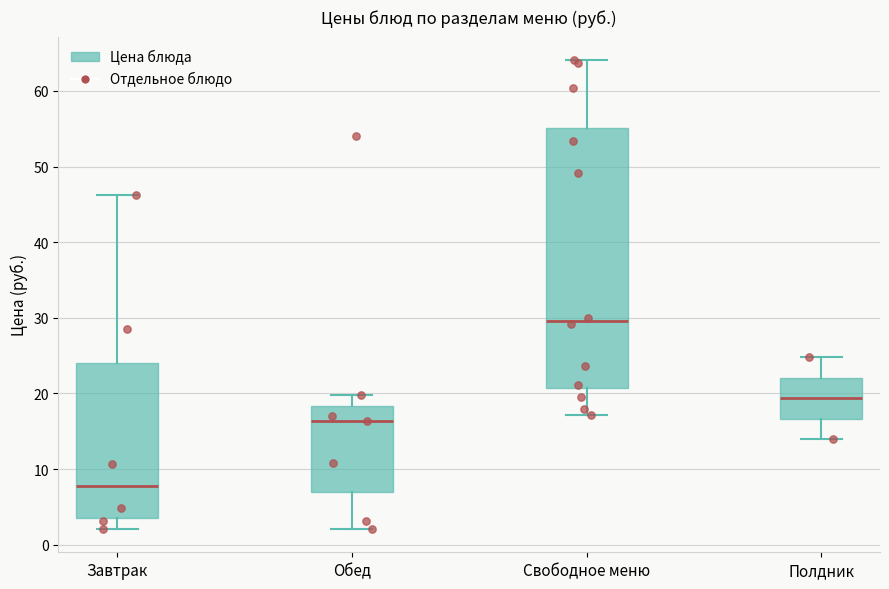

Which box has the lowest median line?

Завтрак